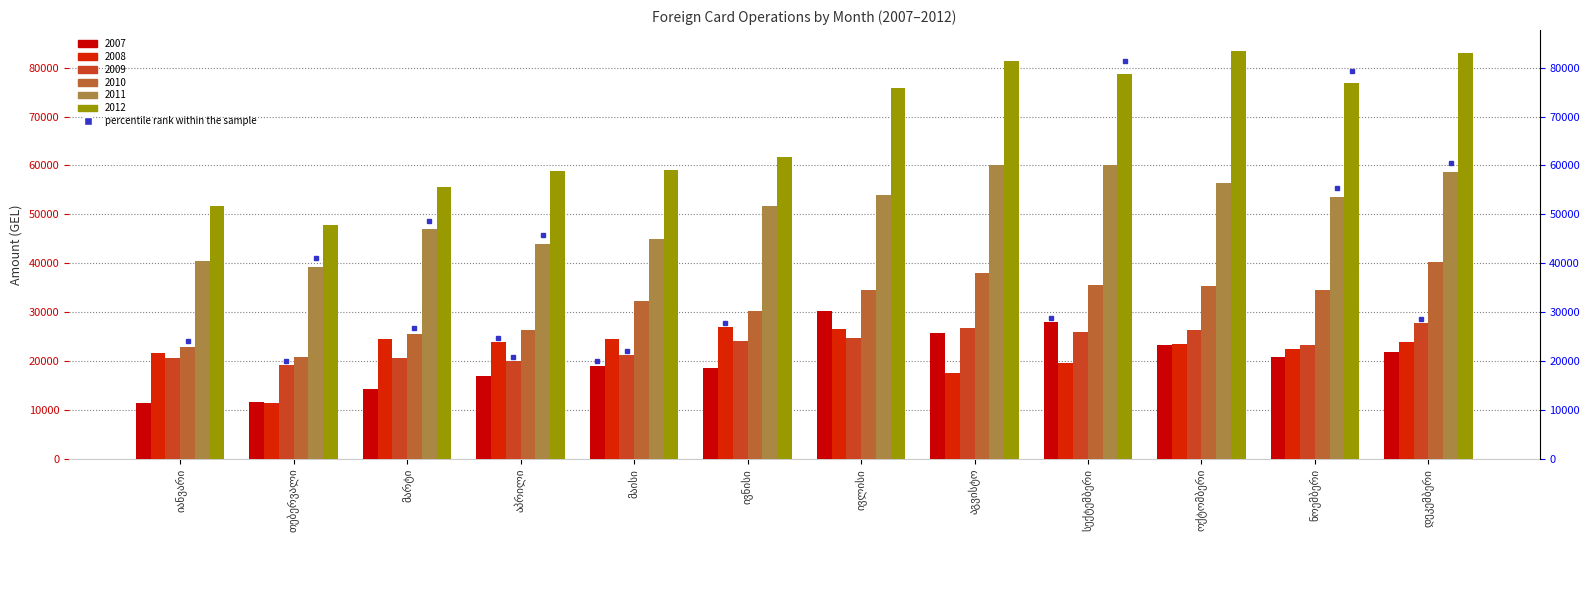

Is it true that 2010 equals 10015.2 at მაისი?

False